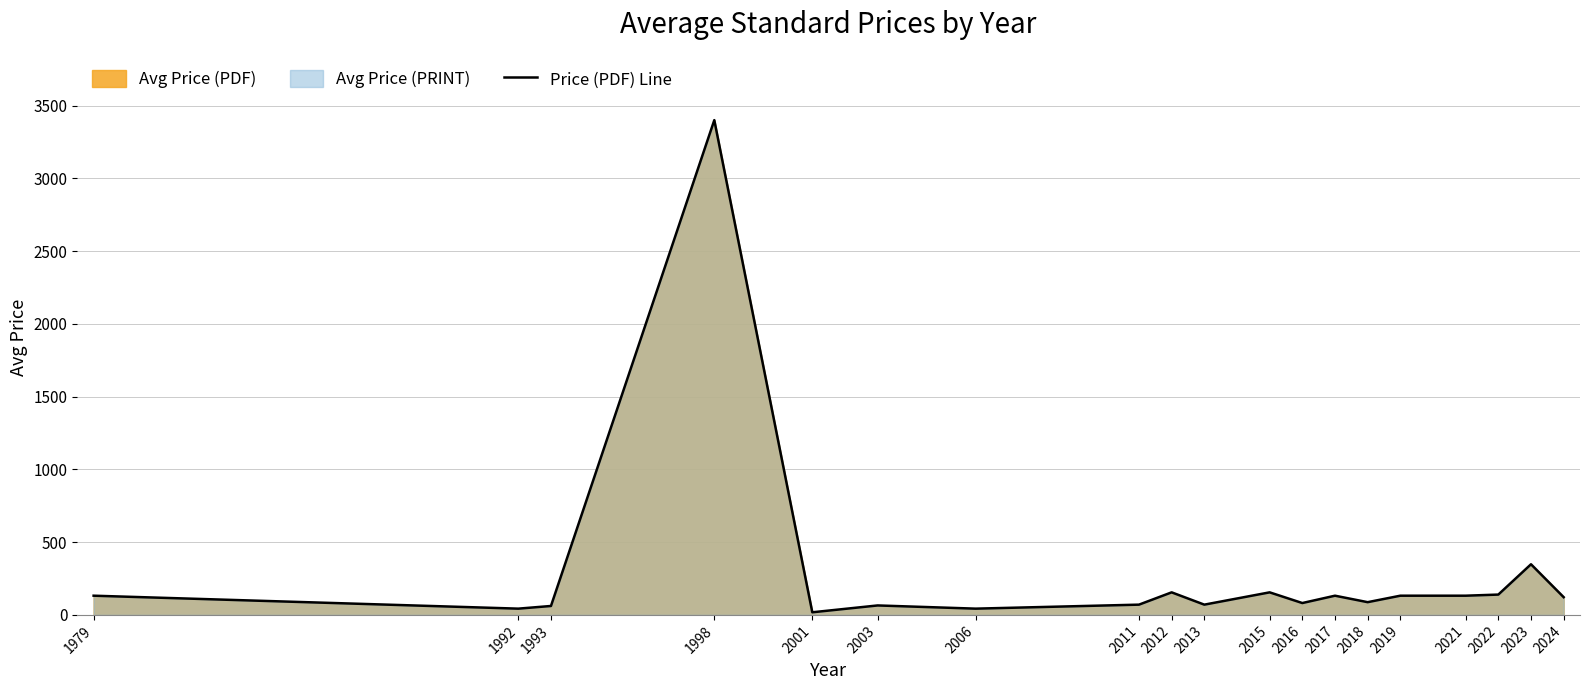

At which label does the data first exceed 121?

1979